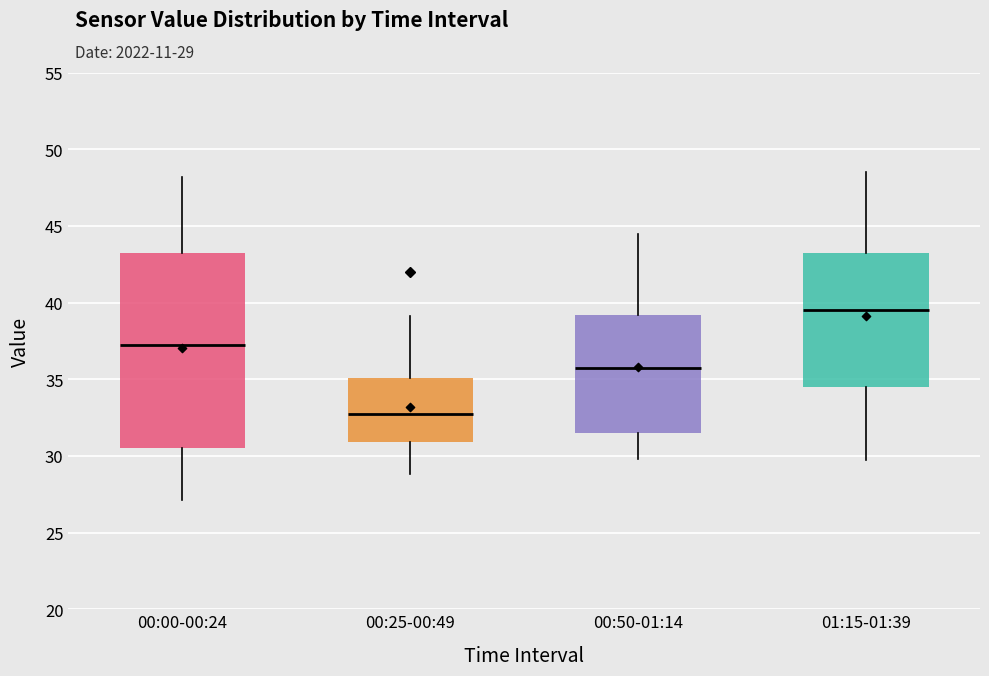

Which box is the tallest, from its lower edge to its upper edge?

00:00-00:24